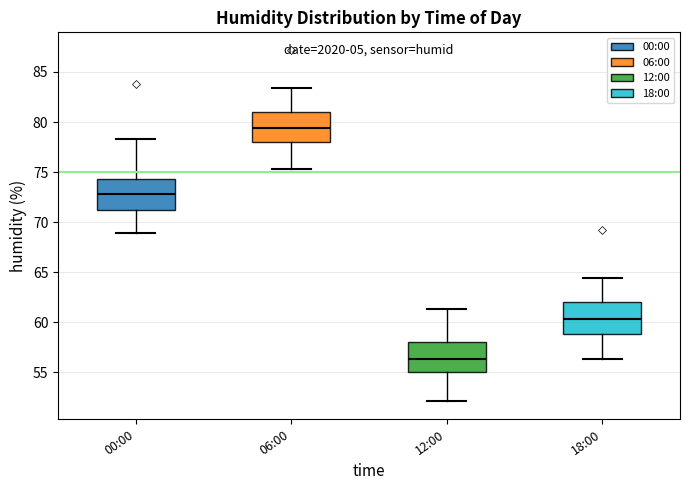

Reading left to right, transcribe this box plot: for each box, give where its median line is, the range the box spans, and where its two whiskers end, as read against the y-axis. The values are not printed on the chart, so give them approximately, as read against the axis.

00:00: median 73.0, box 71.0 to 74.5, whiskers 69.0 to 78.5
06:00: median 79.5, box 78.0 to 81.0, whiskers 75.5 to 83.5
12:00: median 56.5, box 55.0 to 58.0, whiskers 52.0 to 61.5
18:00: median 60.5, box 59.0 to 62.0, whiskers 56.5 to 64.5